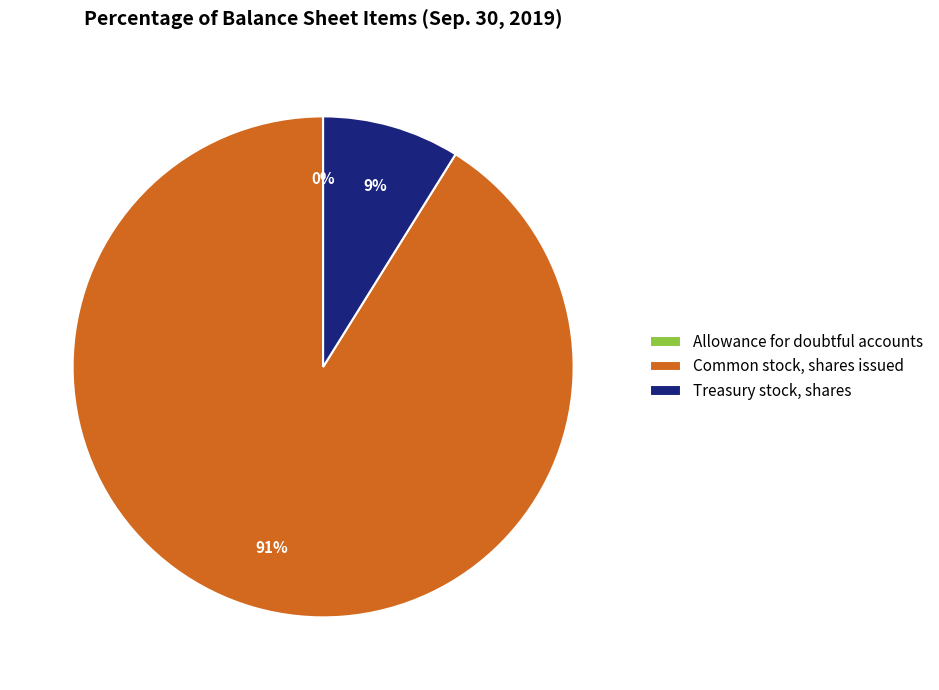

Is it true that Treasury stock, shares is 22% of the pie?

False